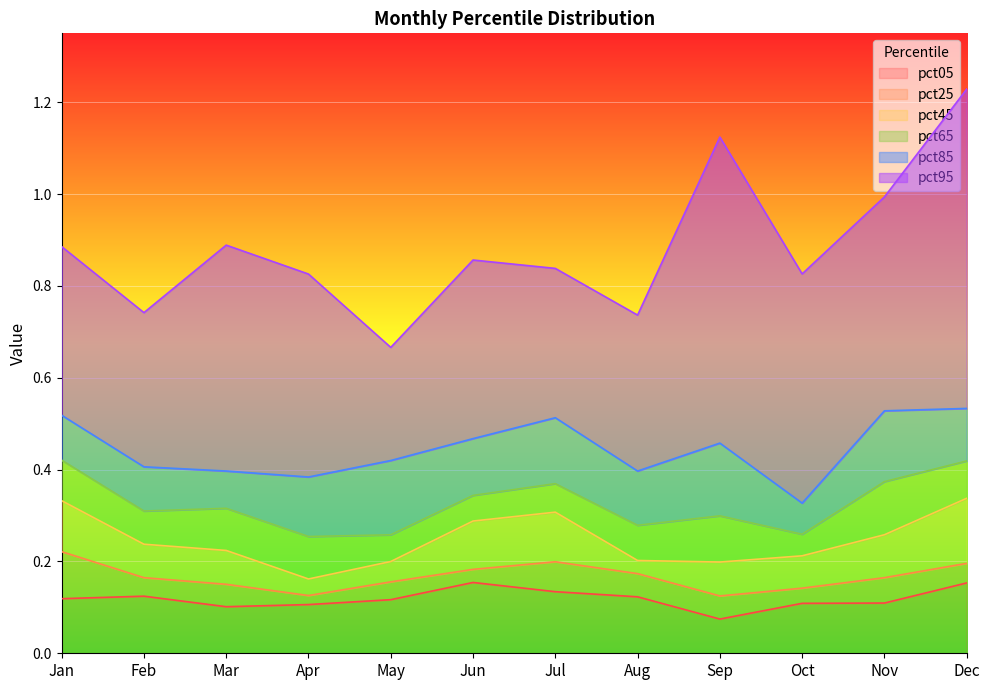

Count the number of data series in this chart.

6